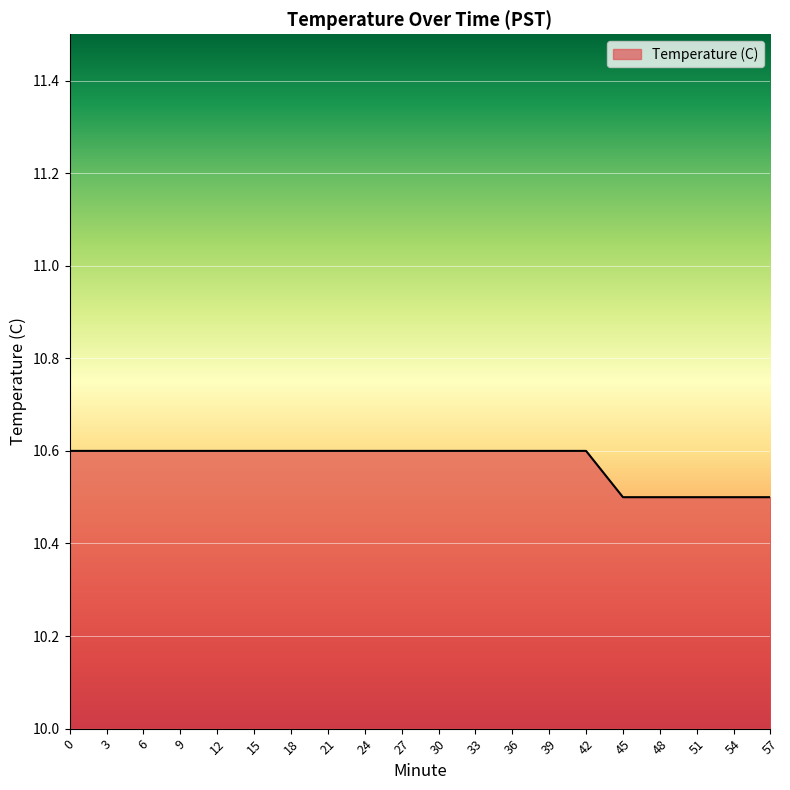

What is the difference between the maximum and minimum values?

0.1